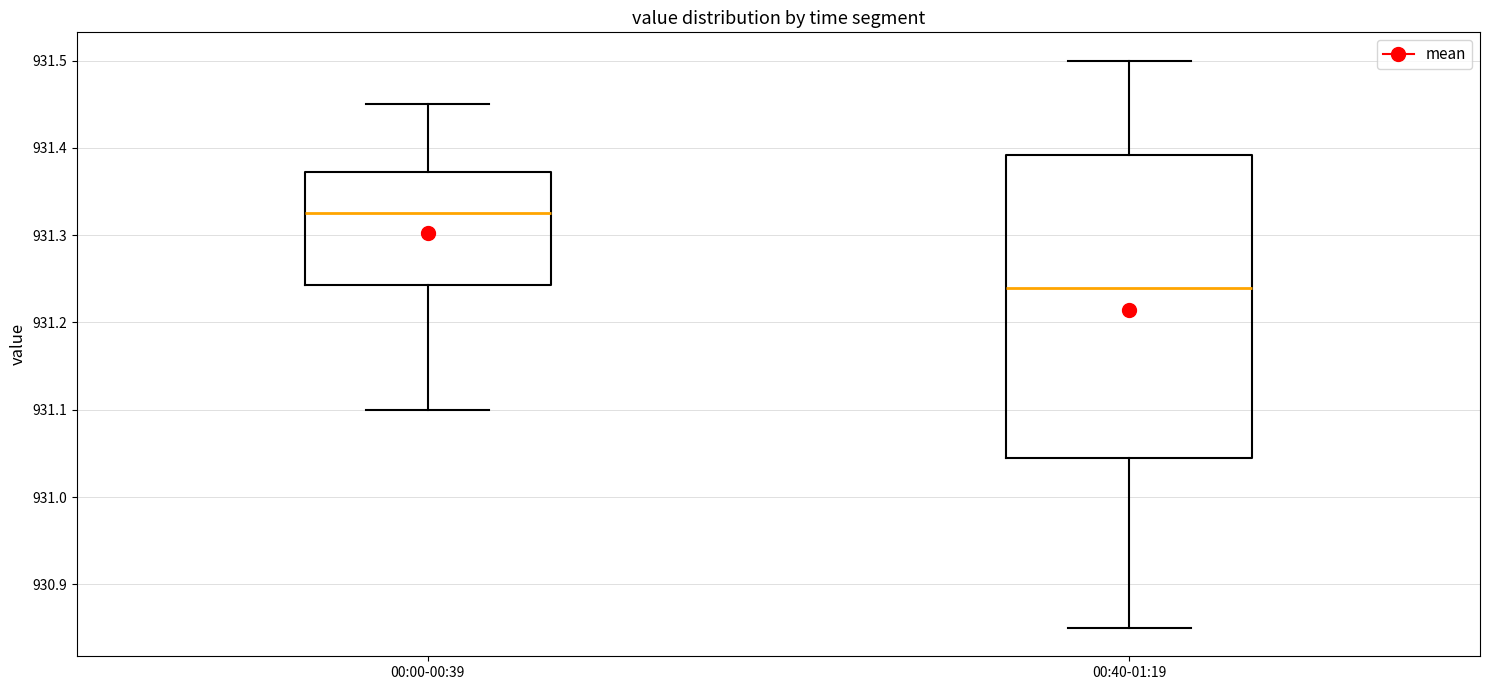

Reading left to right, read every box against the y-axis: the position of its median line, the range the box covers, and the ends of its whiskers. The values are not printed on the chart, so give them approximately, as read against the axis.

00:00-00:39: median 931.33, box 931.24 to 931.37, whiskers 931.10 to 931.45
00:40-01:19: median 931.24, box 931.05 to 931.39, whiskers 930.85 to 931.50